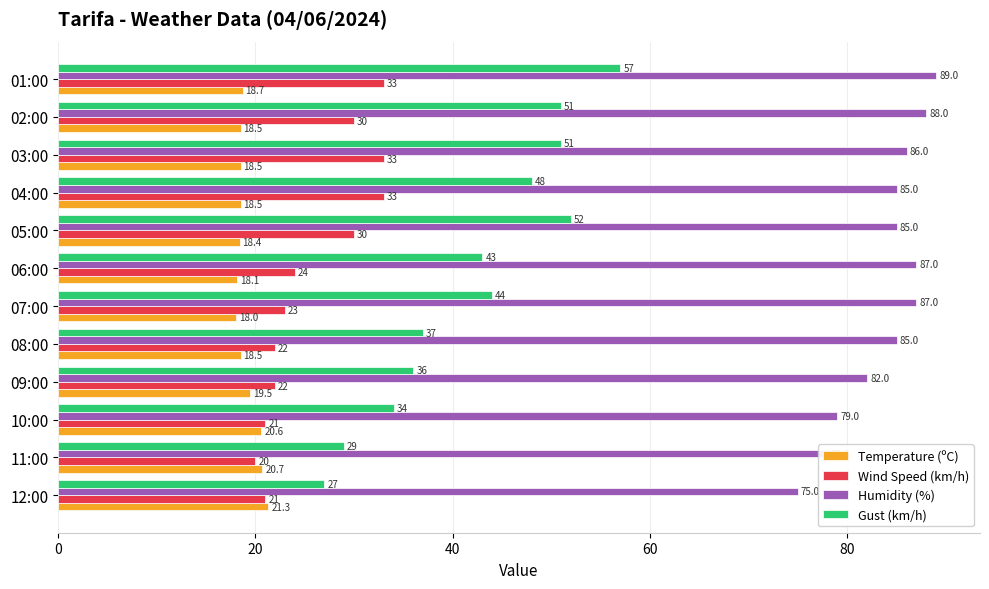

Is the value of Gust (km/h) at 07:00 greater than the value of Temperature (ºC) at 03:00?

Yes